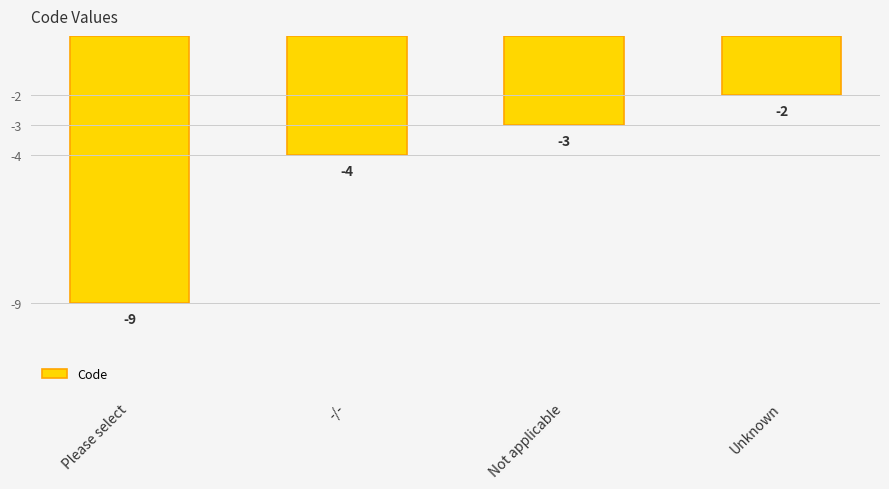

How many bars are there in total?

4